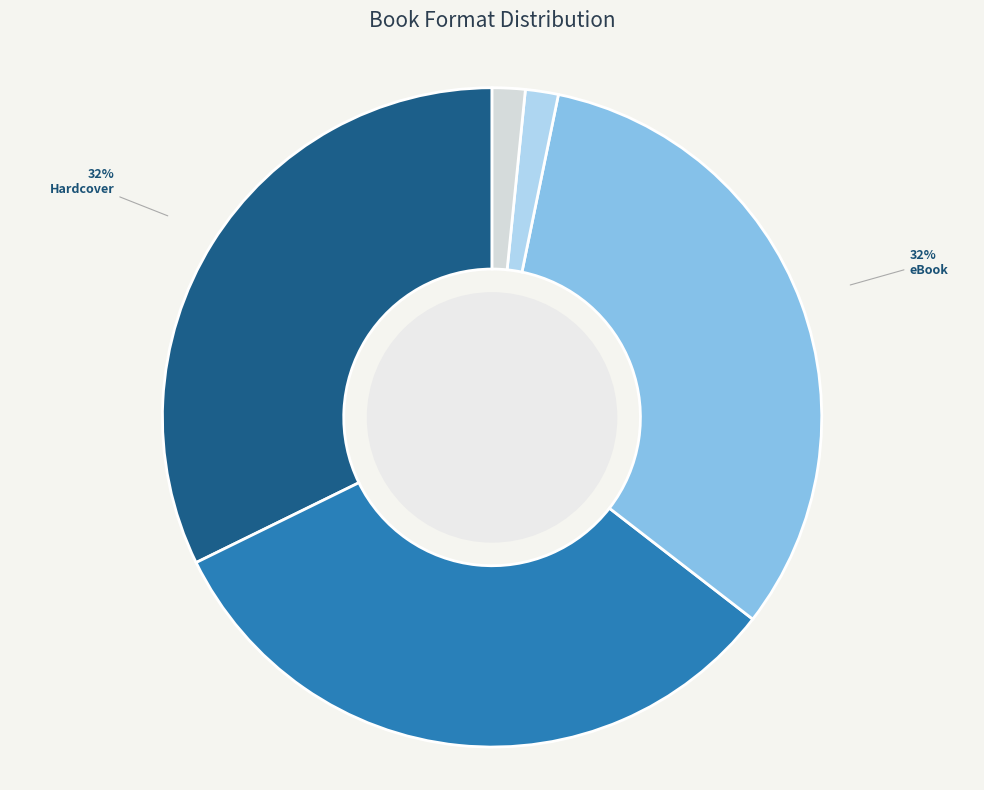

To the nearest percent, what portion does Other represent?

2%